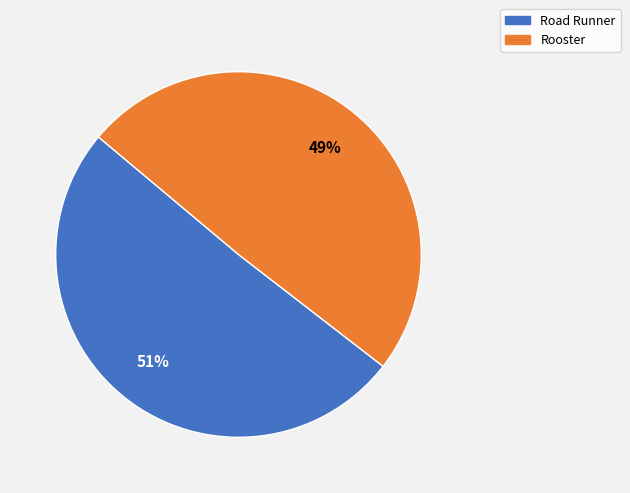

To the nearest percent, what percentage of the pie is Rooster?

49%